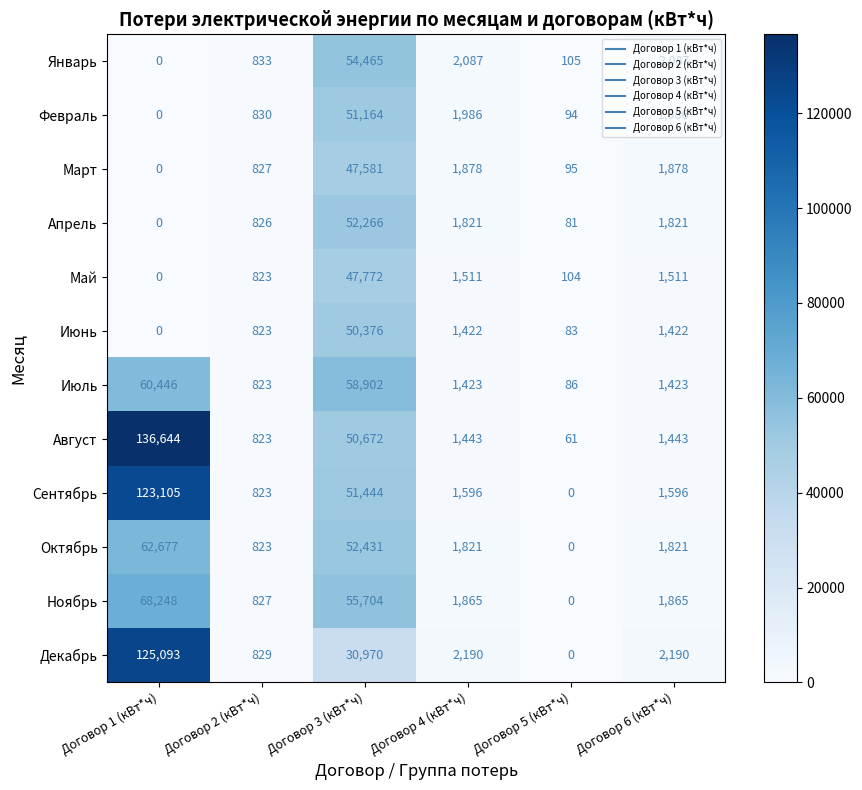

What is the average value of the Февраль series?

9343